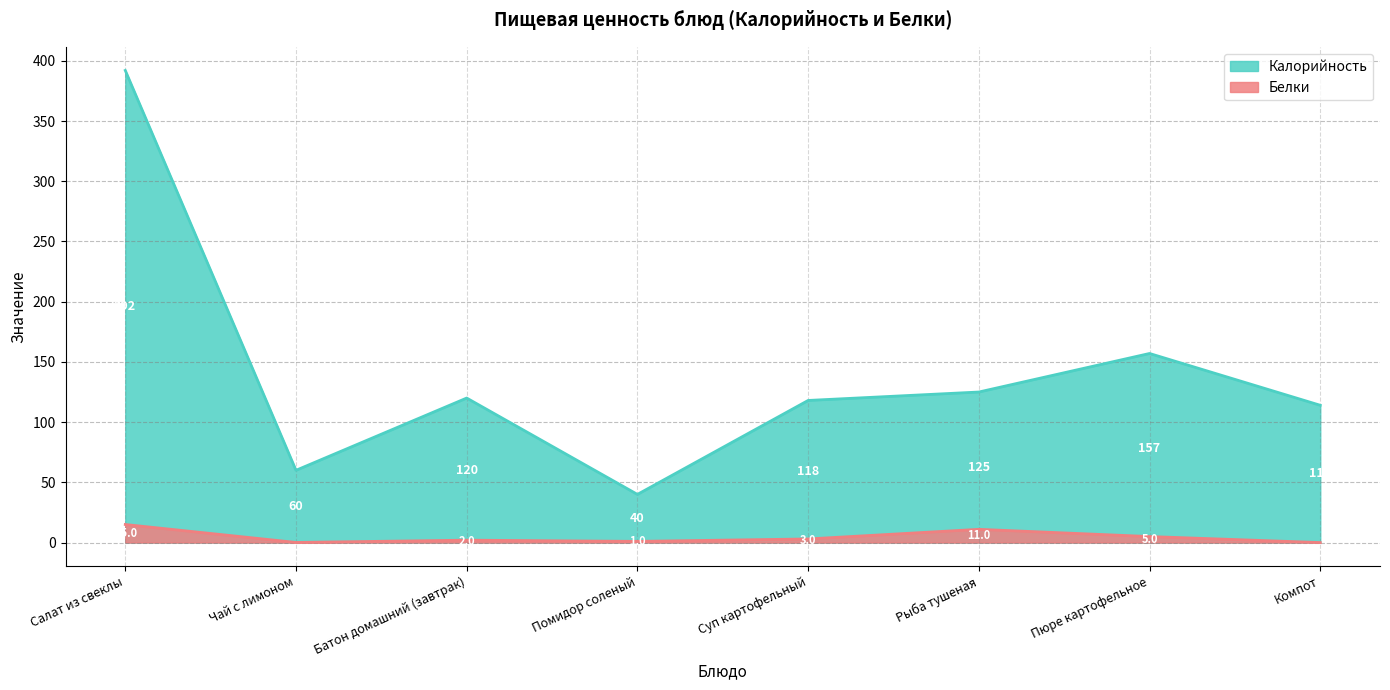

Which series changed the most between Салат из свеклы and Батон домашний (завтрак)?

Калорийность